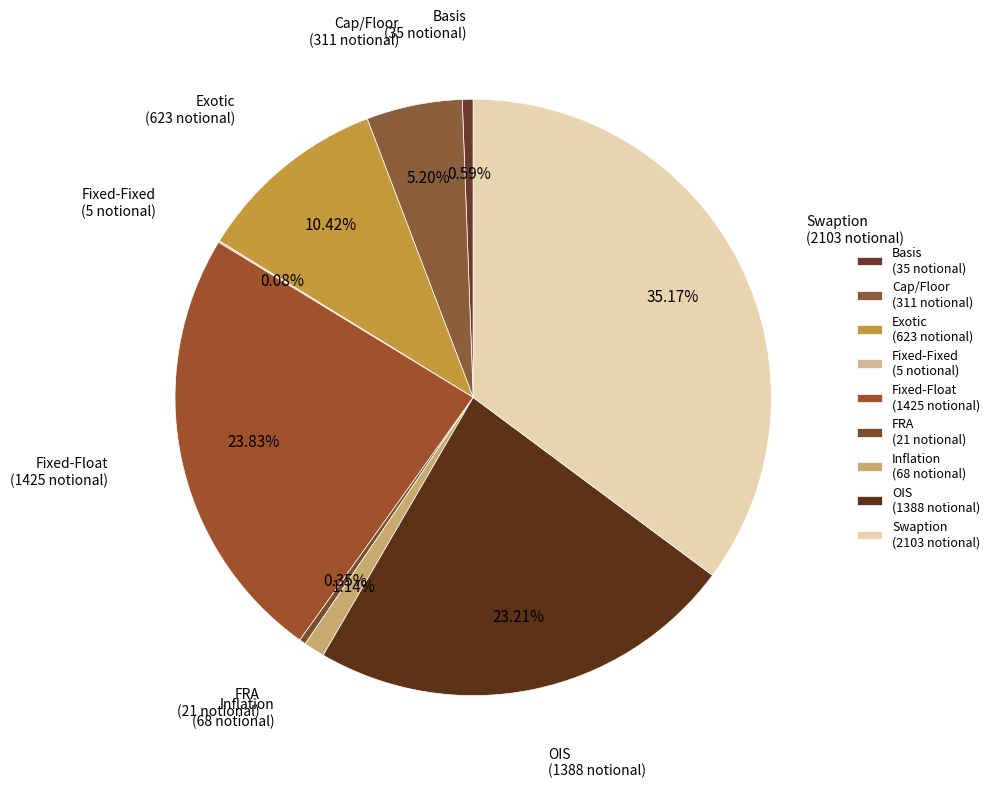

To the nearest percent, what percentage of the pie is Cap/Floor?

5%